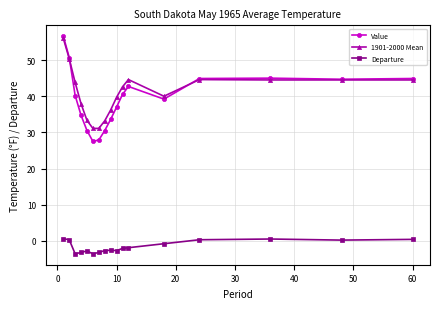

What is the maximum value shown in the chart?

56.6